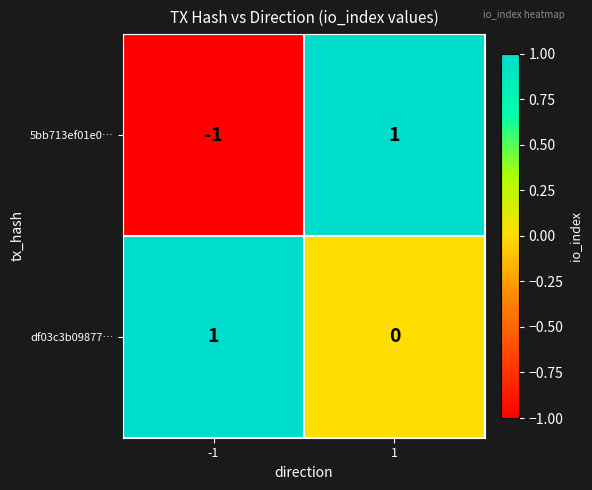

Which series has the largest total across all categories?

df03c3b09877…